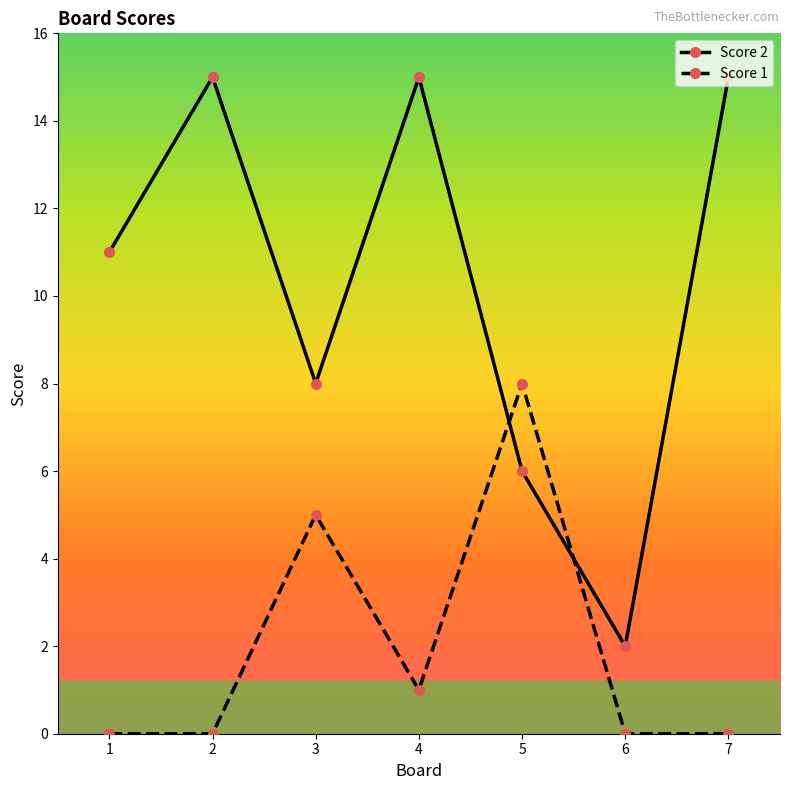

Which series has the largest total across all categories?

Score 2